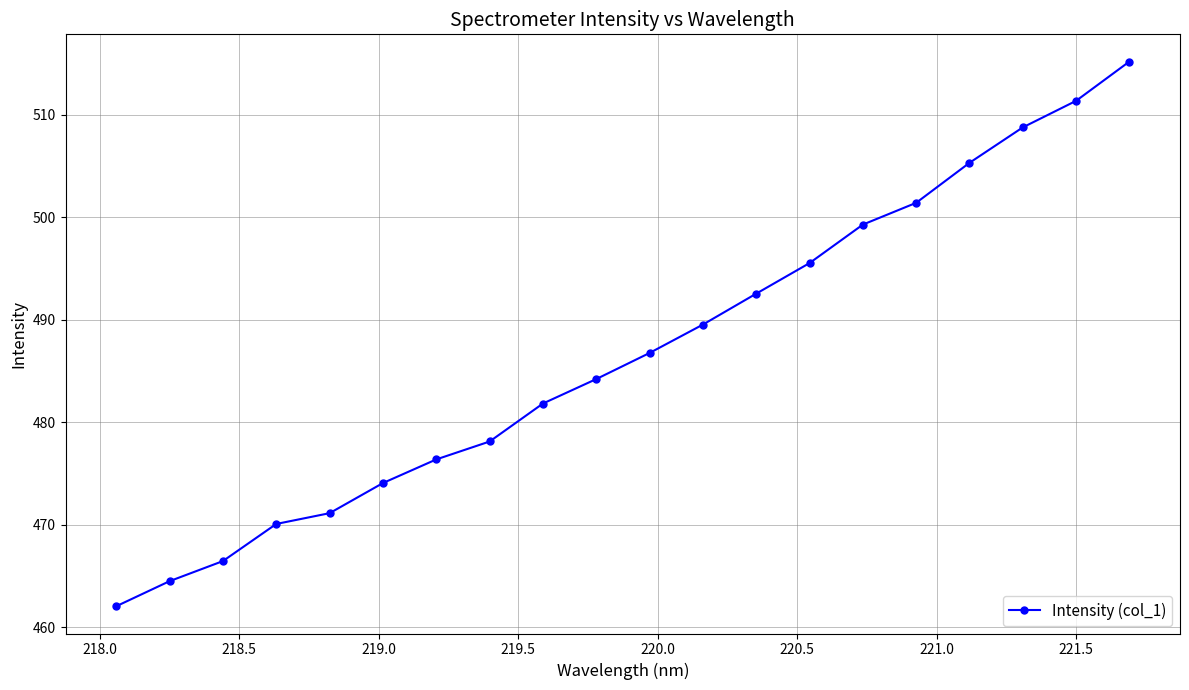

What is the difference between the second highest and minimum values?

49.3